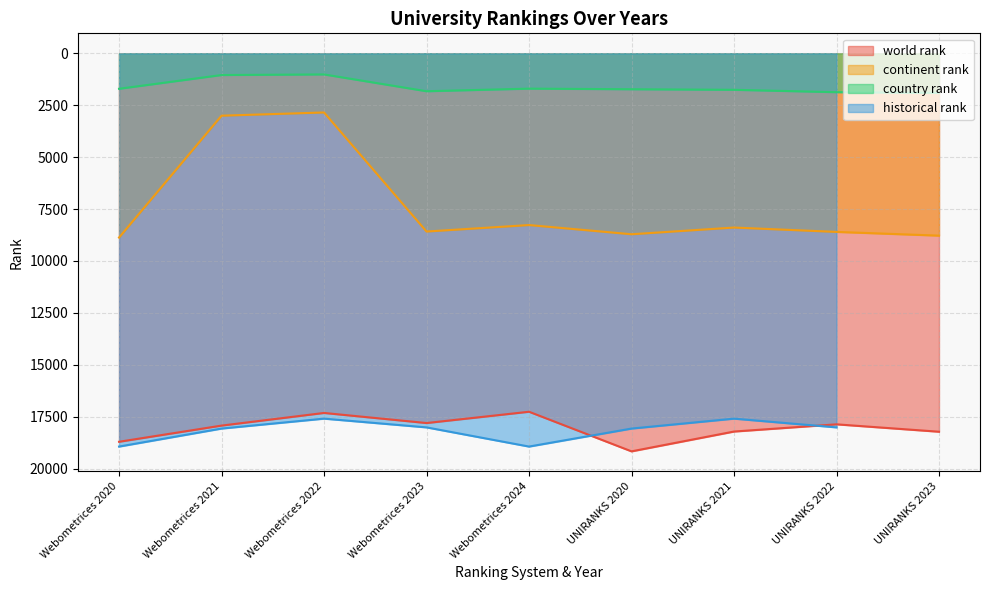

Which category has the highest value in the country rank series?

UNIRANKS 2023